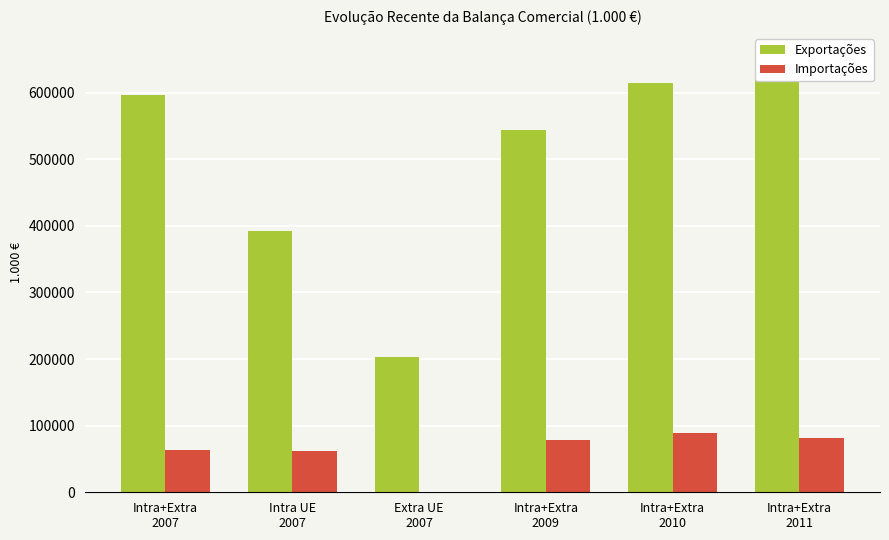

How many bars are there in each group?

2